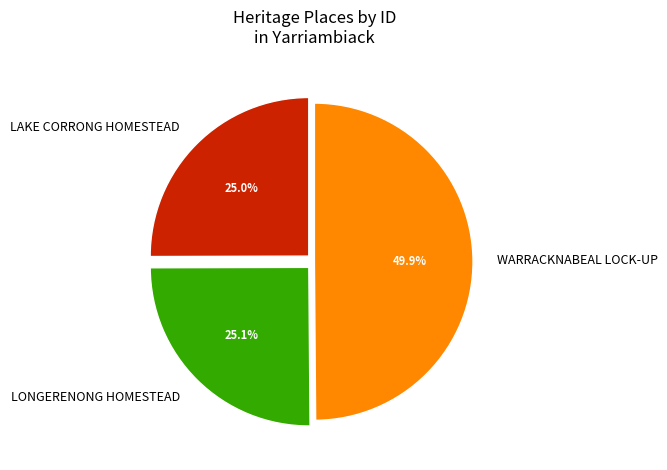

How many slices are in this pie chart?

3